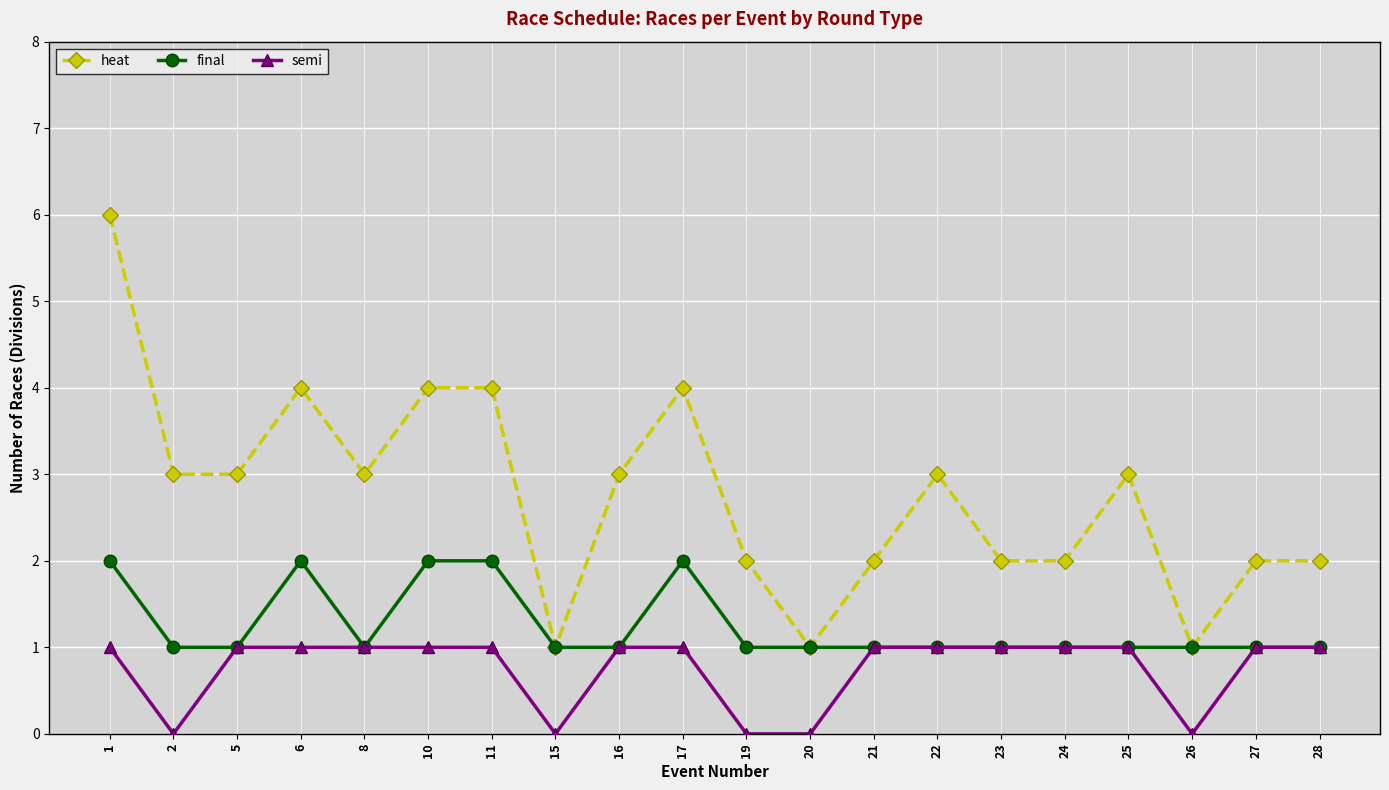

Rank the series by their average value, from highest to lowest.

heat, final, semi